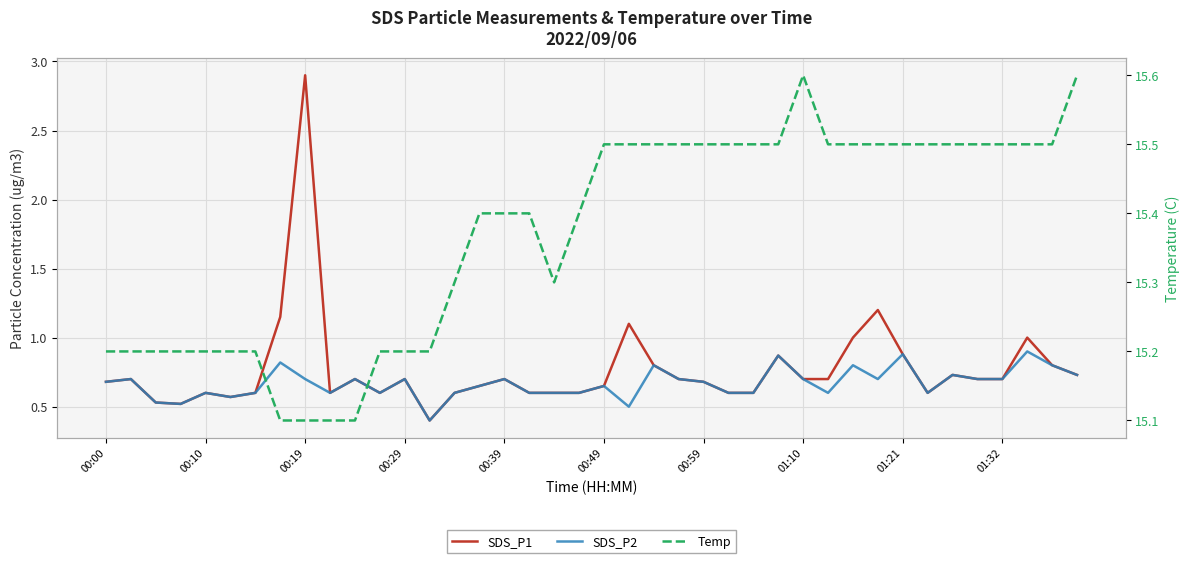

Rank the series at 00:39 from highest to lowest value.

Temp, SDS_P1, SDS_P2